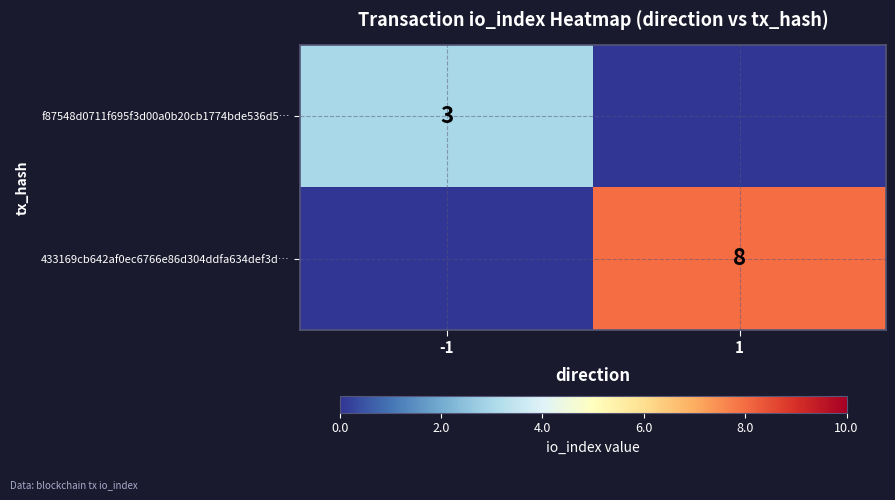

The 433169cb642af0ec6766e86d304ddfa634def3d… series shows 11 at 1. True or false?

False